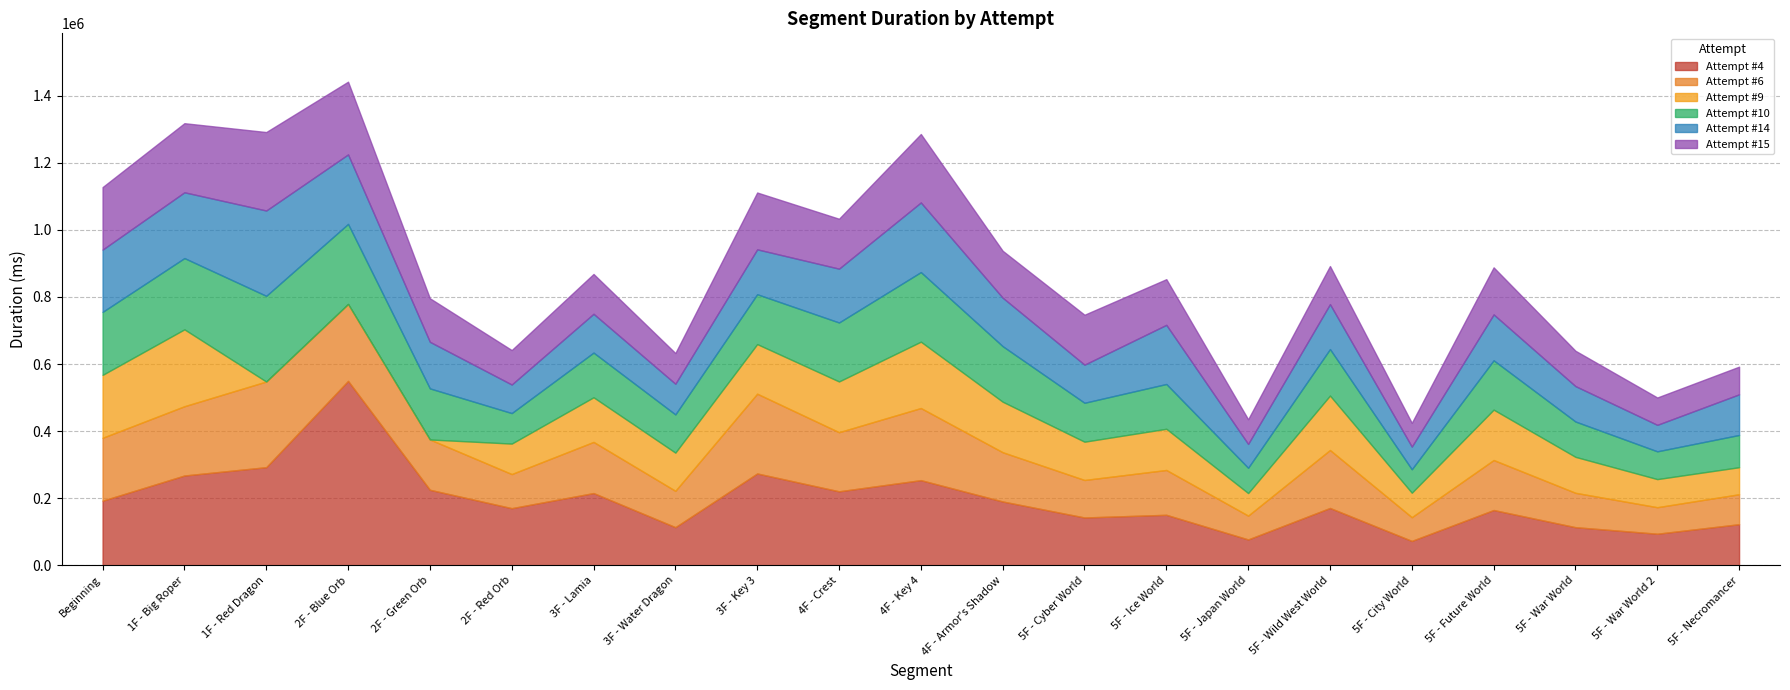

Which series has the largest range (max minus min)?

Attempt #4